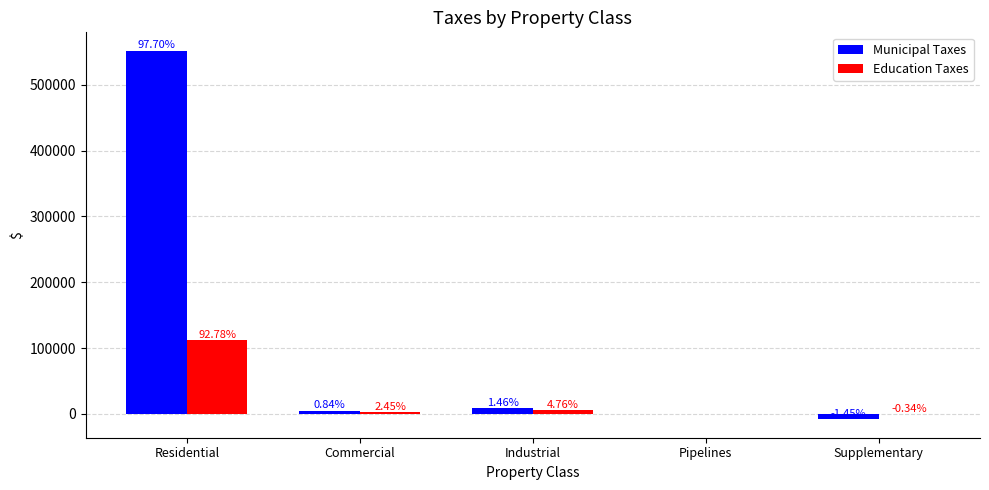

List the series in order of their peak value, lowest first.

Education Taxes, Municipal Taxes